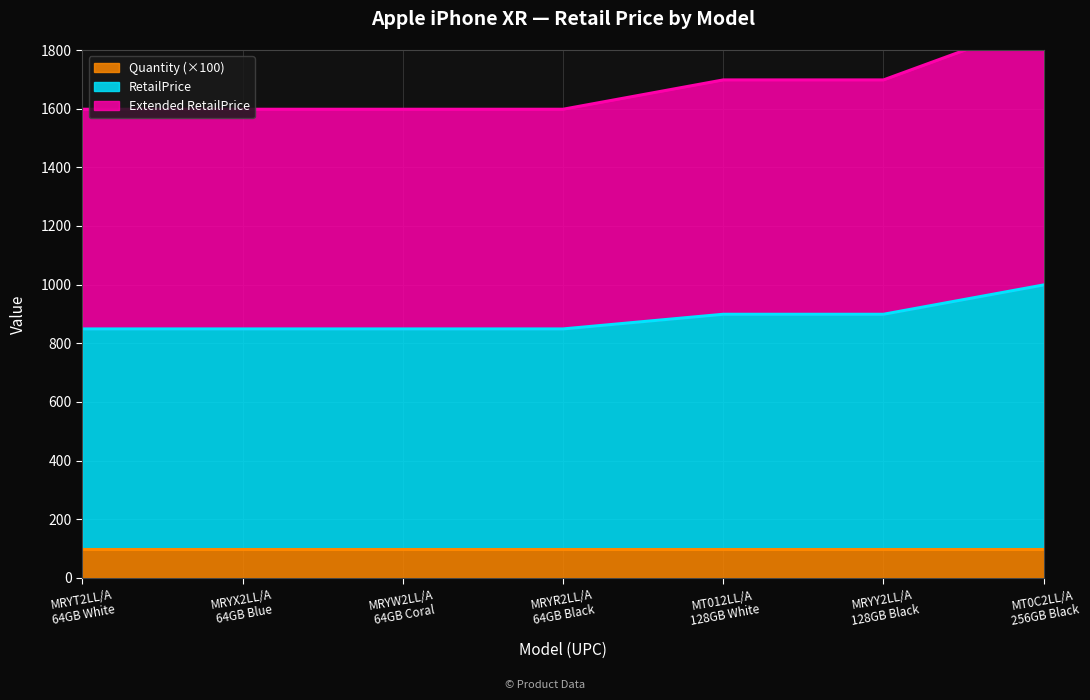

True or false: Extended RetailPrice has more than 1 interior local peaks.

False